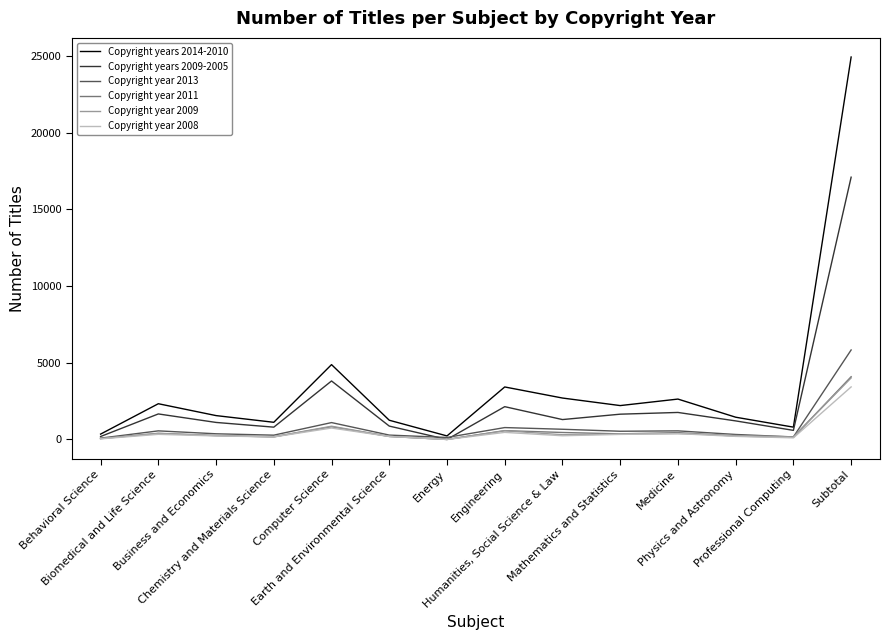

What is the average value of the Copyright year 2011 series?

584.3